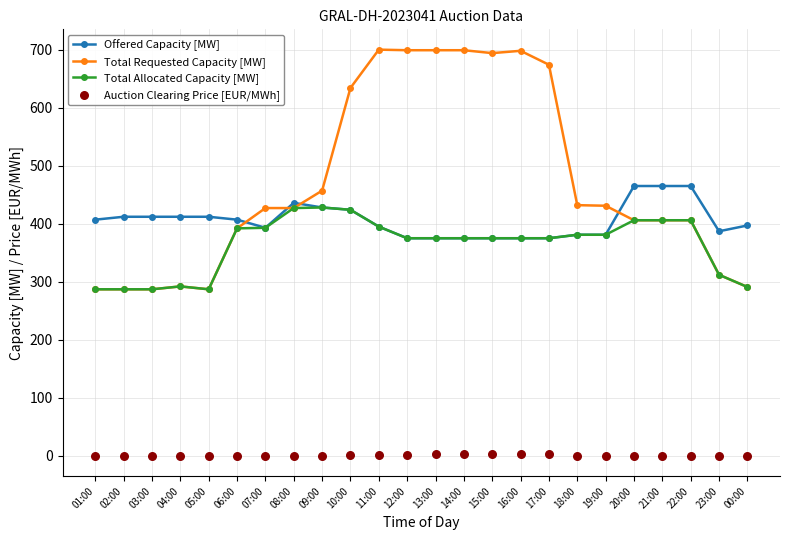

Which series has the largest total across all categories?

Total Requested Capacity [MW]